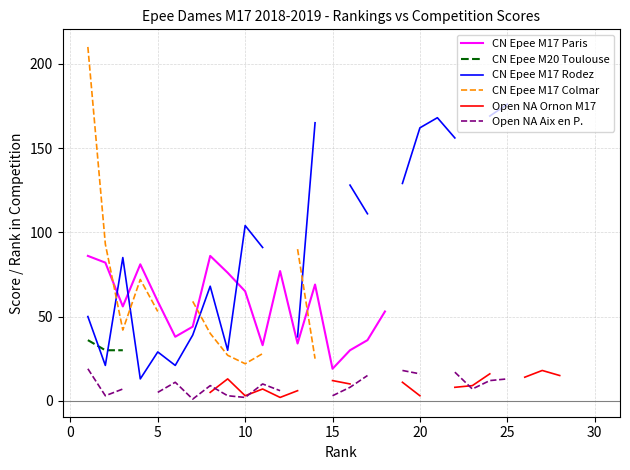

True or false: CN Epee M20 Toulouse has more than 2 points higher than both neighbors.

False